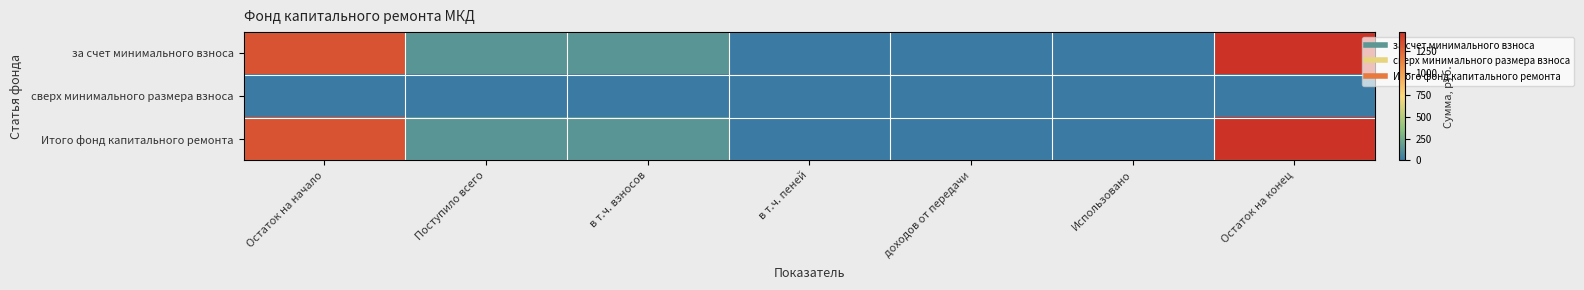

Reading right to left, what are all the values shown in this chart?

за счет минимального взноса: Остаток на конец=1466.9	Использовано=0.0	доходов от передачи=0.0	в т.ч. пеней=0.5	в т.ч. взносов=132.4	Поступило всего=132.9	Остаток на начало=1334.1
сверх минимального размера взноса: Остаток на конец=0.0	Использовано=0.0	доходов от передачи=0.0	в т.ч. пеней=0.0	в т.ч. взносов=0.0	Поступило всего=0.0	Остаток на начало=0.0
Итого фонд капитального ремонта: Остаток на конец=1466.9	Использовано=0.0	доходов от передачи=0.0	в т.ч. пеней=0.5	в т.ч. взносов=132.4	Поступило всего=132.9	Остаток на начало=1334.1